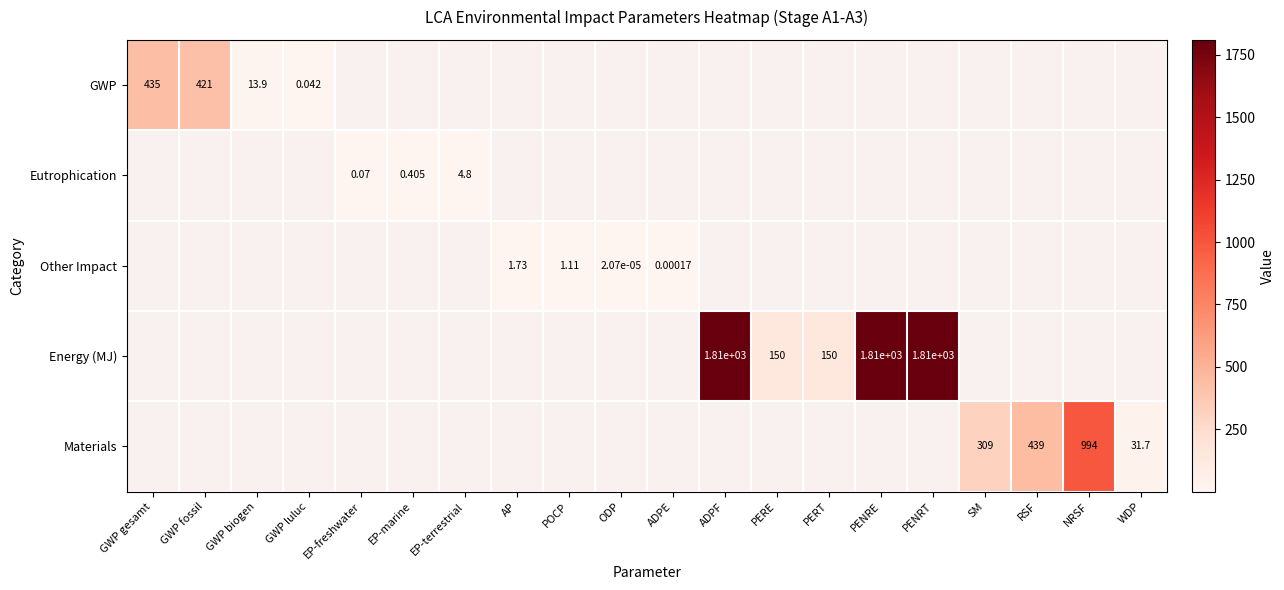

Which series changed the most between POCP and ADPE?

Other Impact